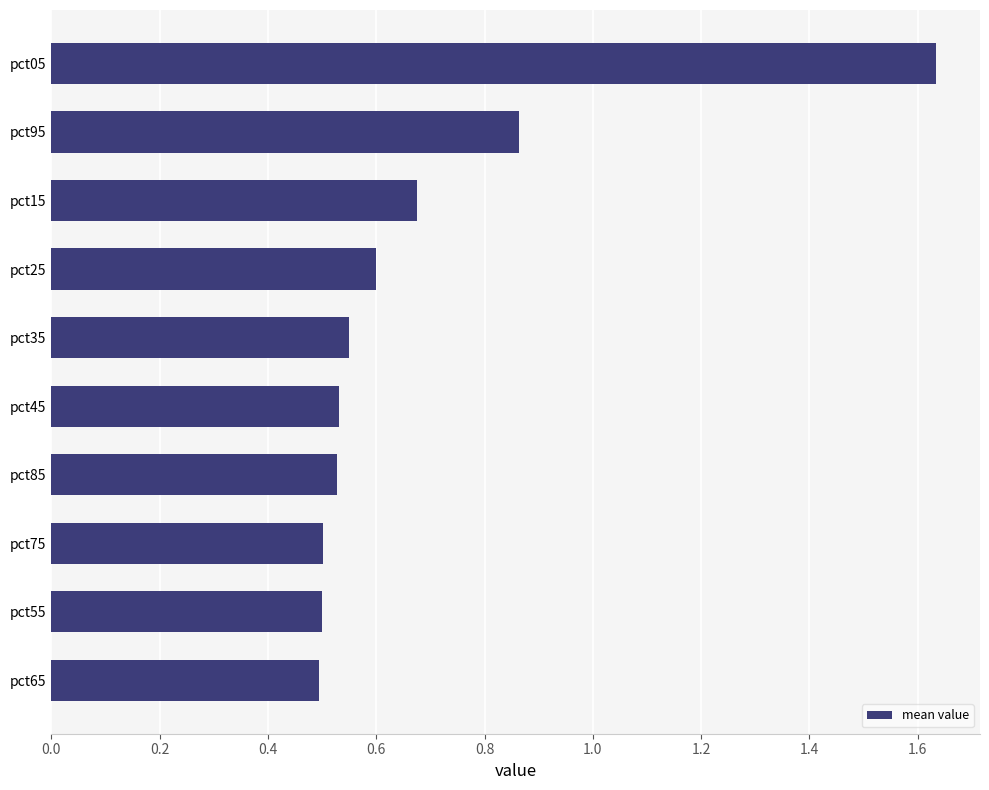

What is the difference between the maximum and minimum values?

1.1